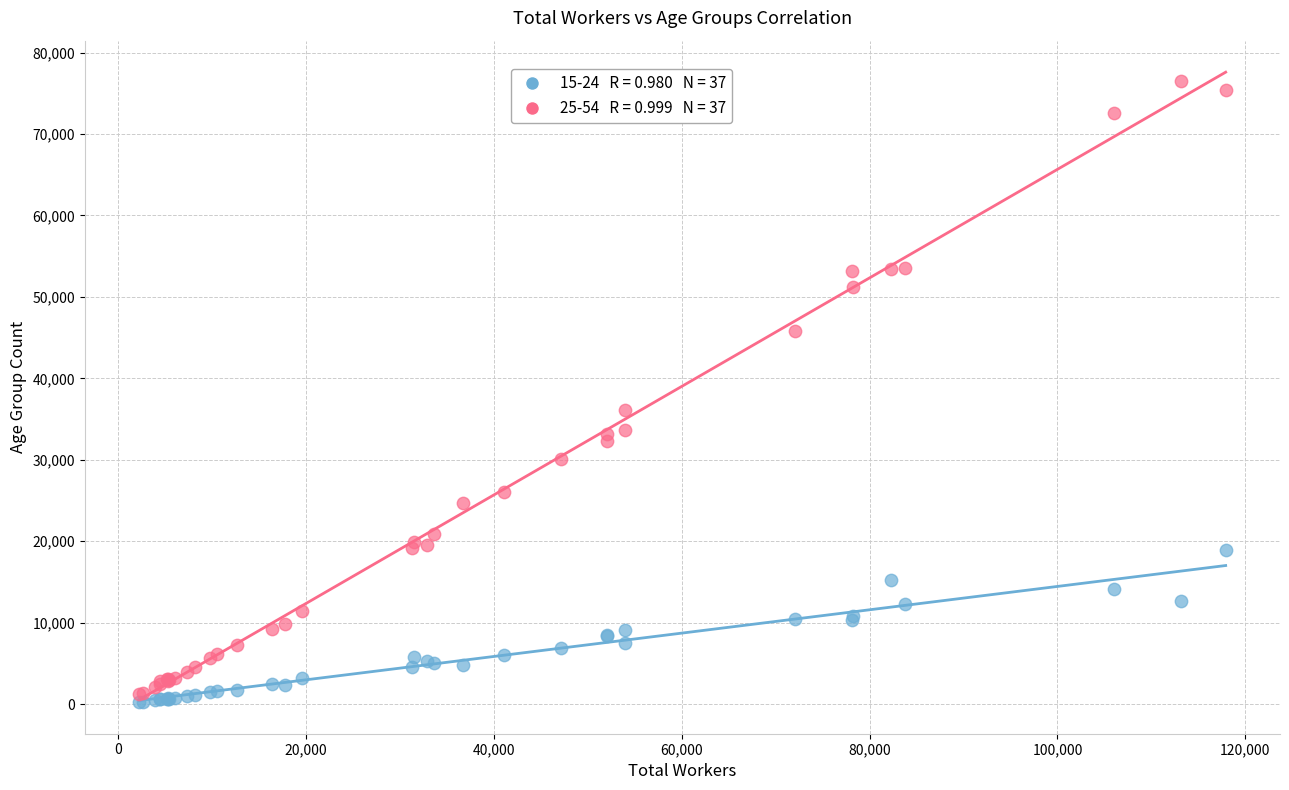

Across all series, what Y value is closest to 38351?

36060